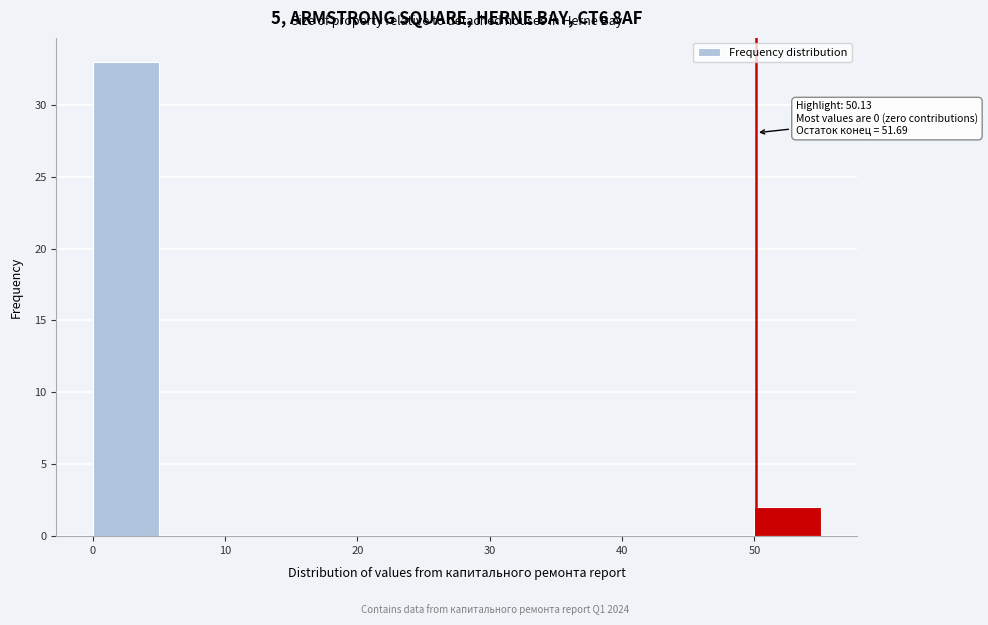

Which range on the x-axis has the tallest bar?

0 to 5